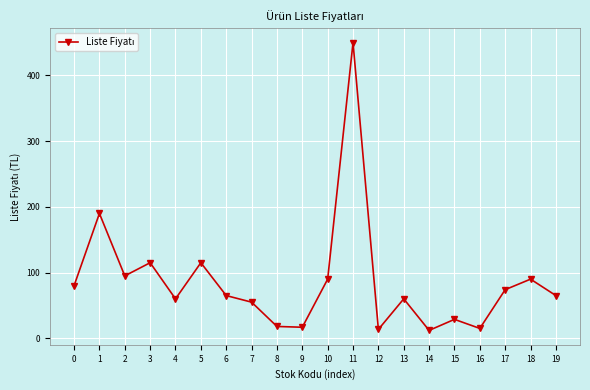

Where is the data nearest to the value 231?

1